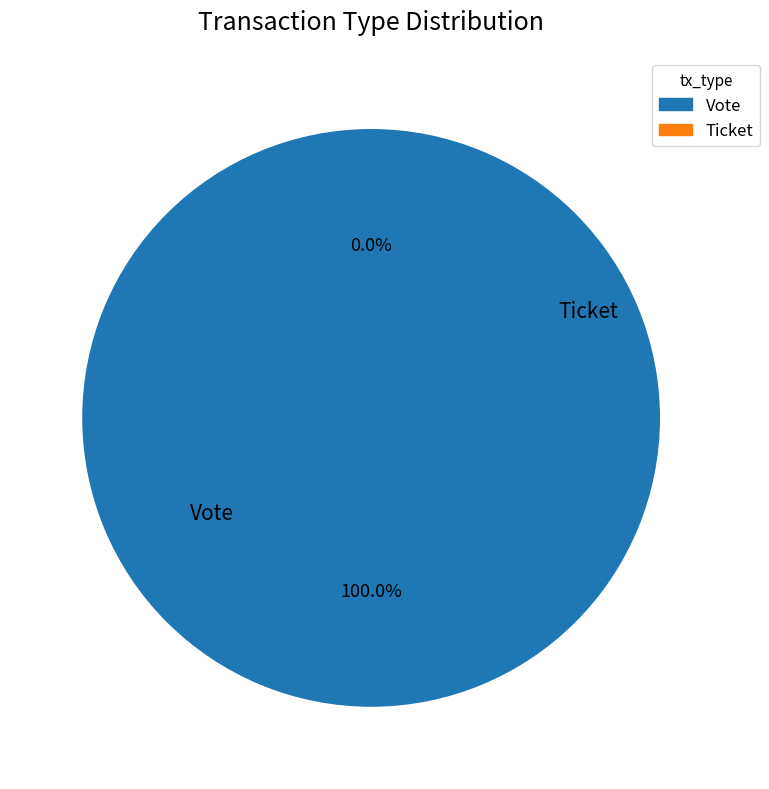

Is Vote the majority of the pie?

Yes